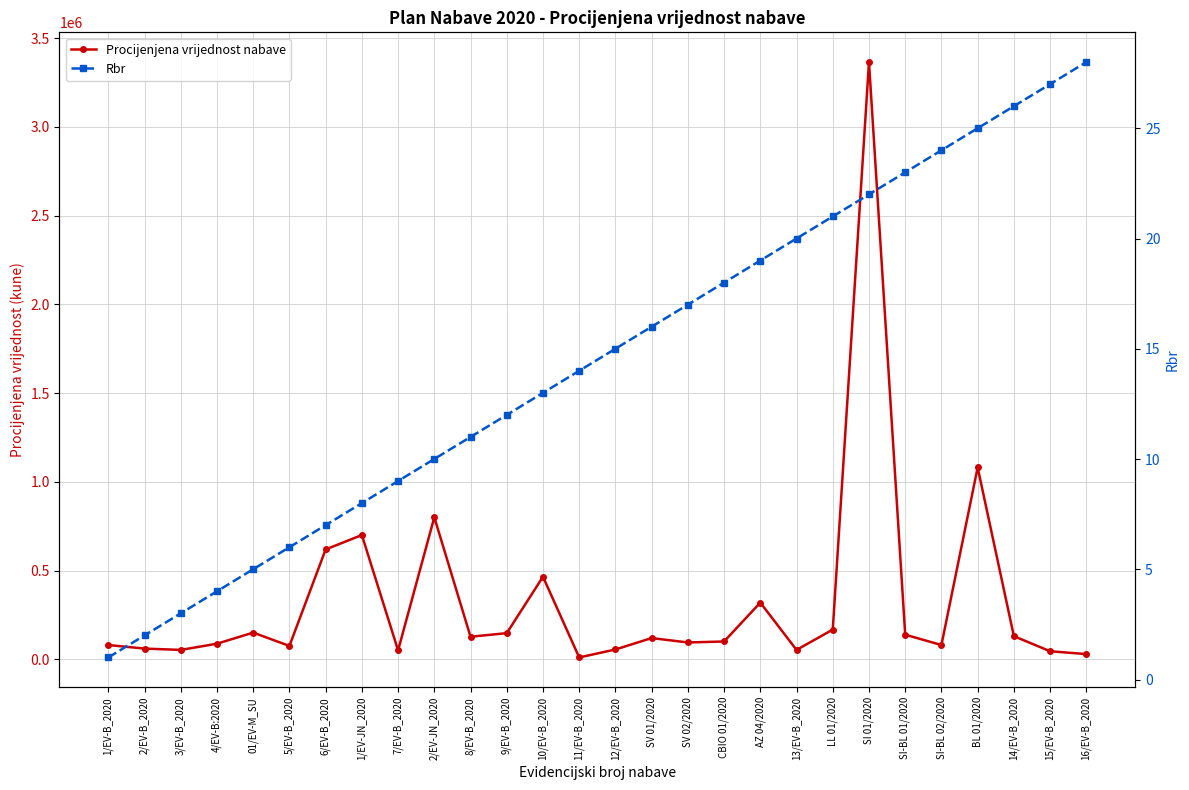

True or false: Procijenjena vrijednost nabave and Rbr intersect in this chart.

False